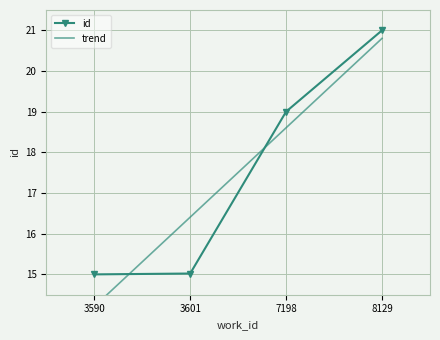

Between 8129 and 7198, which is larger?

8129